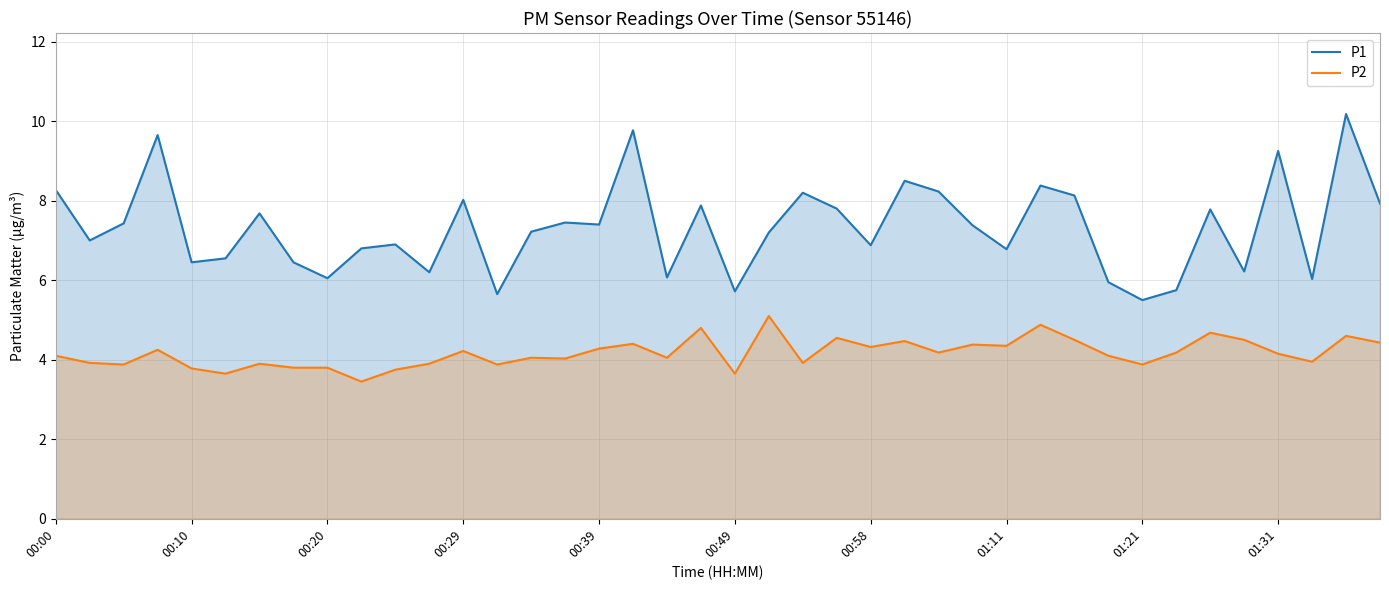

What is the maximum value shown in the chart?

10.2